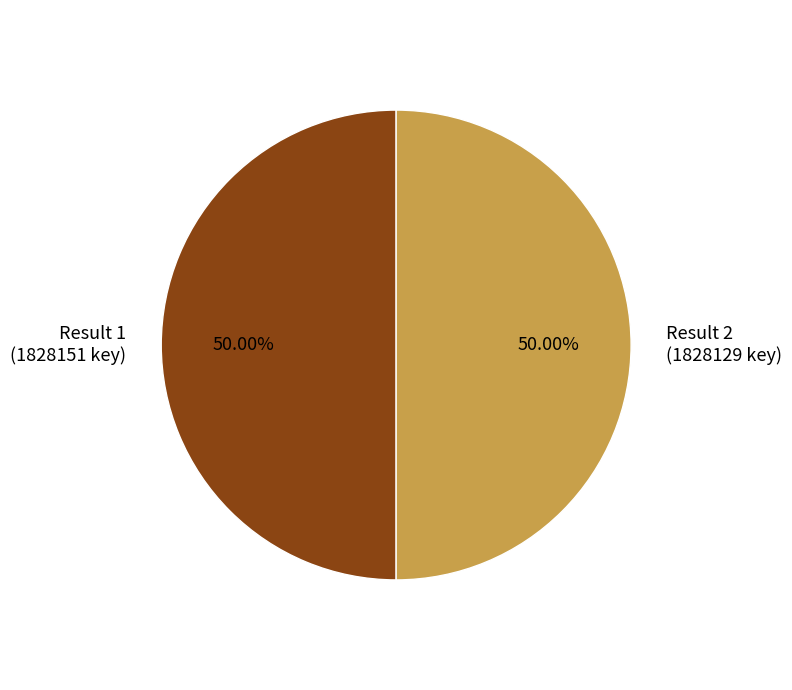

Count the number of slices in the pie.

2